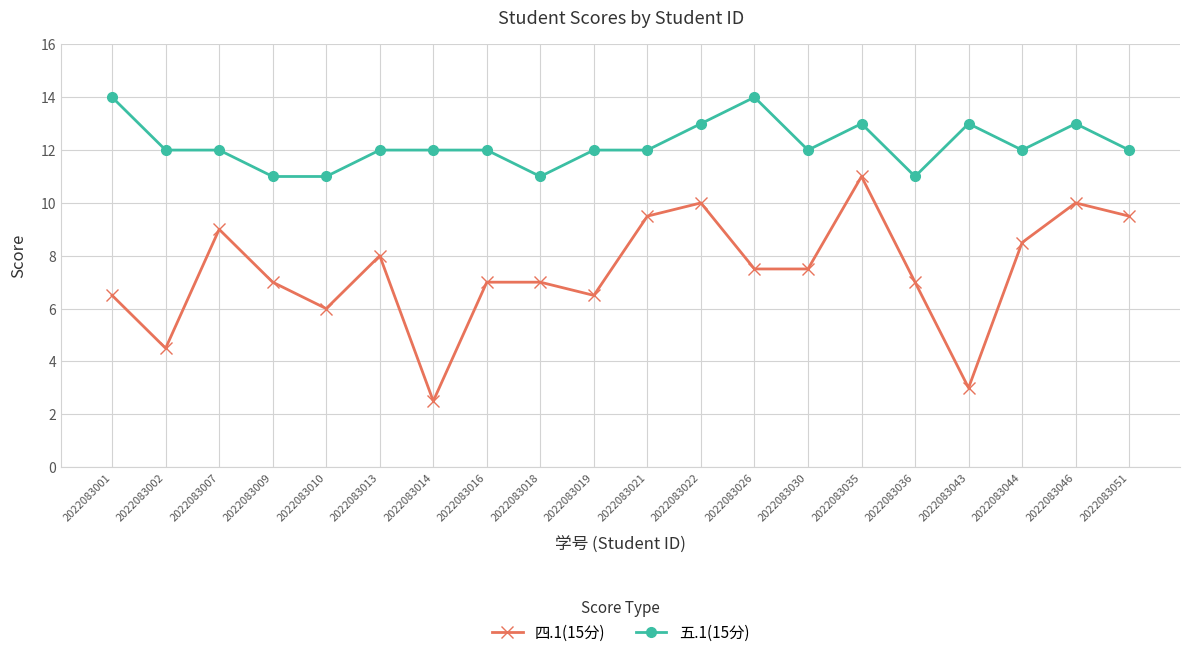

Reading left to right, what are all the values shown in this chart?

四.1(15分): 2022083001=6.5	2022083002=4.5	2022083007=9.0	2022083009=7.0	2022083010=6.0	2022083013=8.0	2022083014=2.5	2022083016=7.0	2022083018=7.0	2022083019=6.5	2022083021=9.5	2022083022=10.0	2022083026=7.5	2022083030=7.5	2022083035=11.0	2022083036=7.0	2022083043=3.0	2022083044=8.5	2022083046=10.0	2022083051=9.5
五.1(15分): 2022083001=14.0	2022083002=12.0	2022083007=12.0	2022083009=11.0	2022083010=11.0	2022083013=12.0	2022083014=12.0	2022083016=12.0	2022083018=11.0	2022083019=12.0	2022083021=12.0	2022083022=13.0	2022083026=14.0	2022083030=12.0	2022083035=13.0	2022083036=11.0	2022083043=13.0	2022083044=12.0	2022083046=13.0	2022083051=12.0